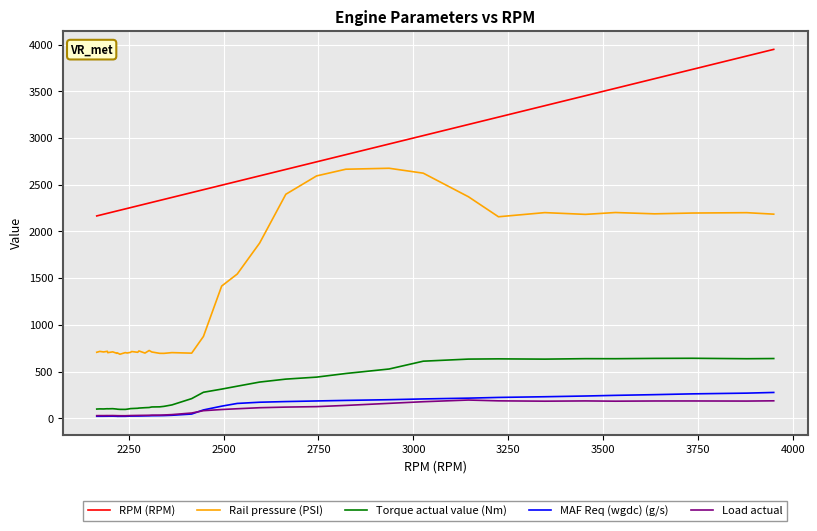

Which series has the largest range (max minus min)?

Rail pressure (PSI)